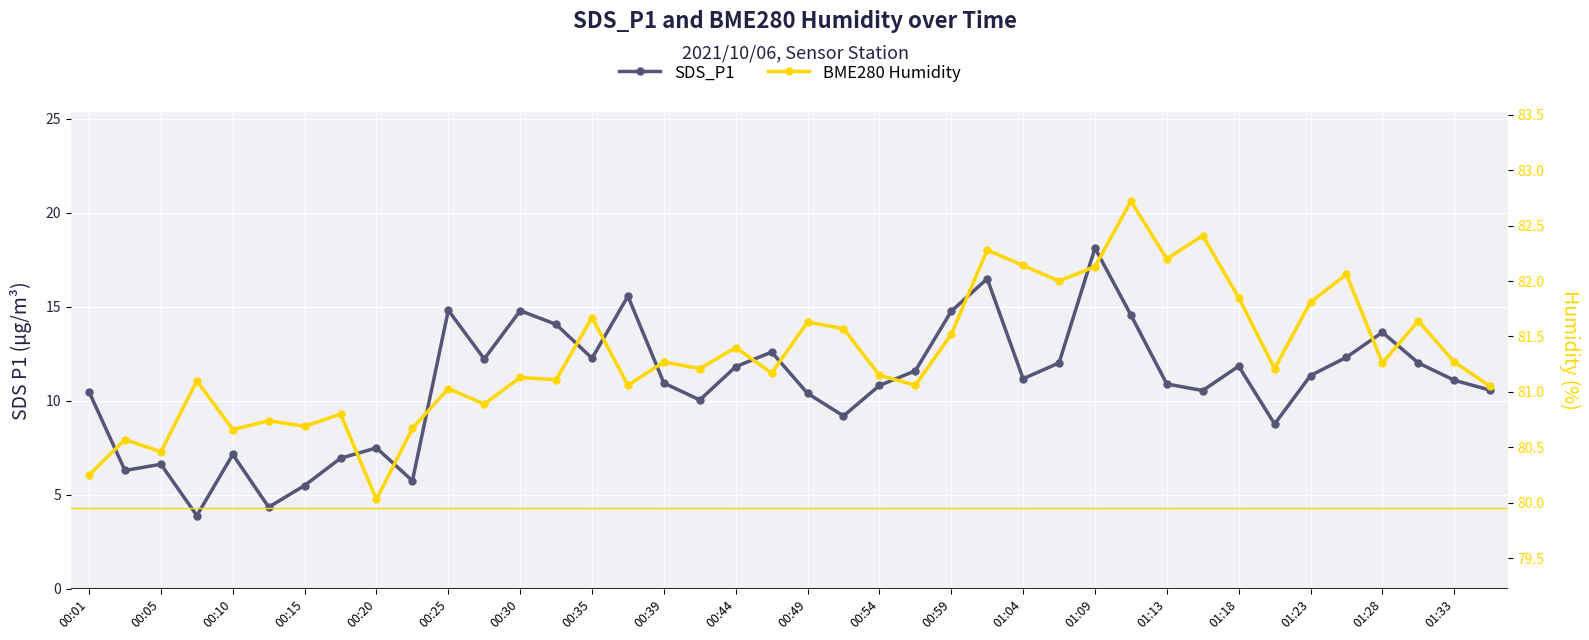

True or false: BME280 Humidity has a value of 36.9 at 00:30.

False